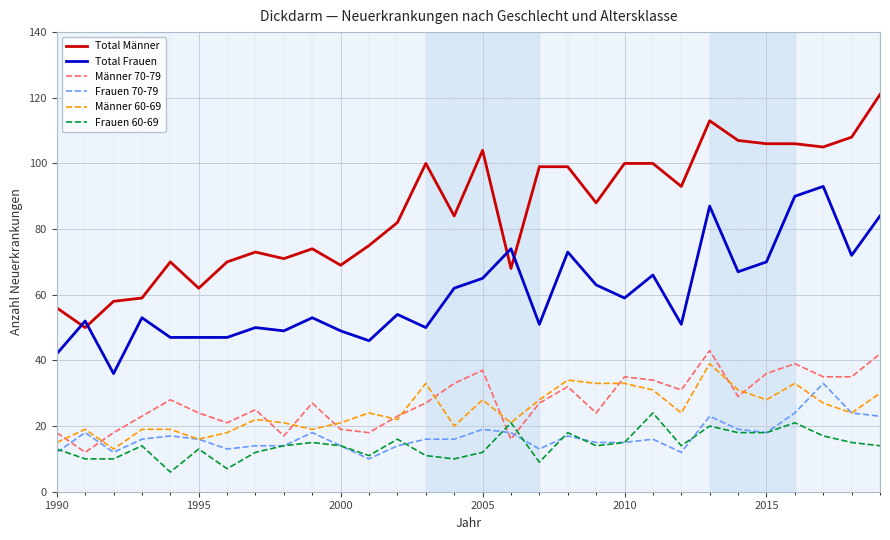

True or false: Frauen 60-69 and Total Männer intersect in this chart.

False